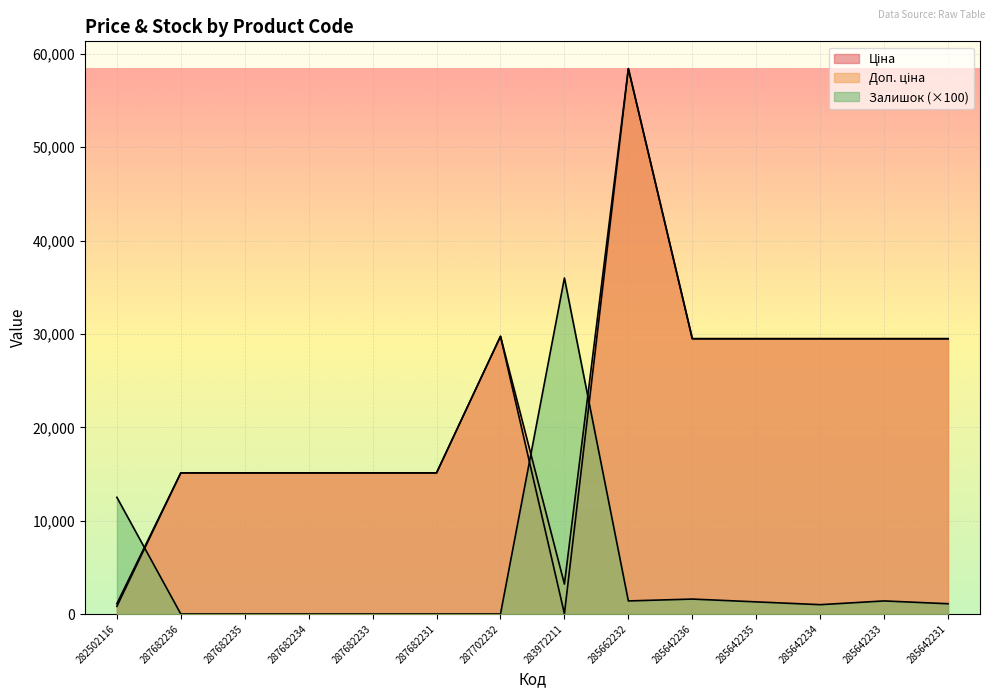

What is the greatest value displayed?

58426.5